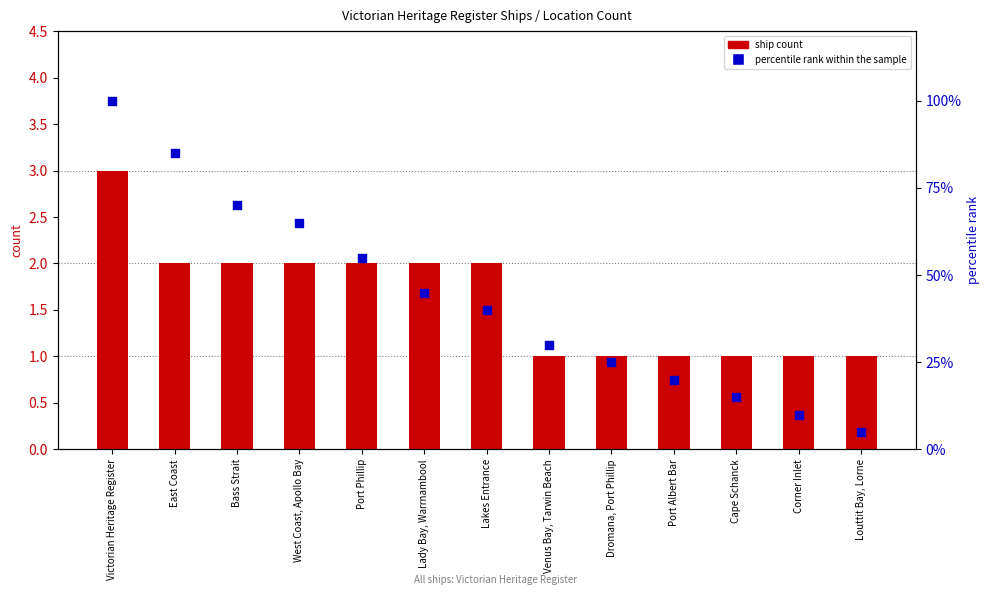

Which series reaches the maximum Y coordinate?

percentile rank within the sample